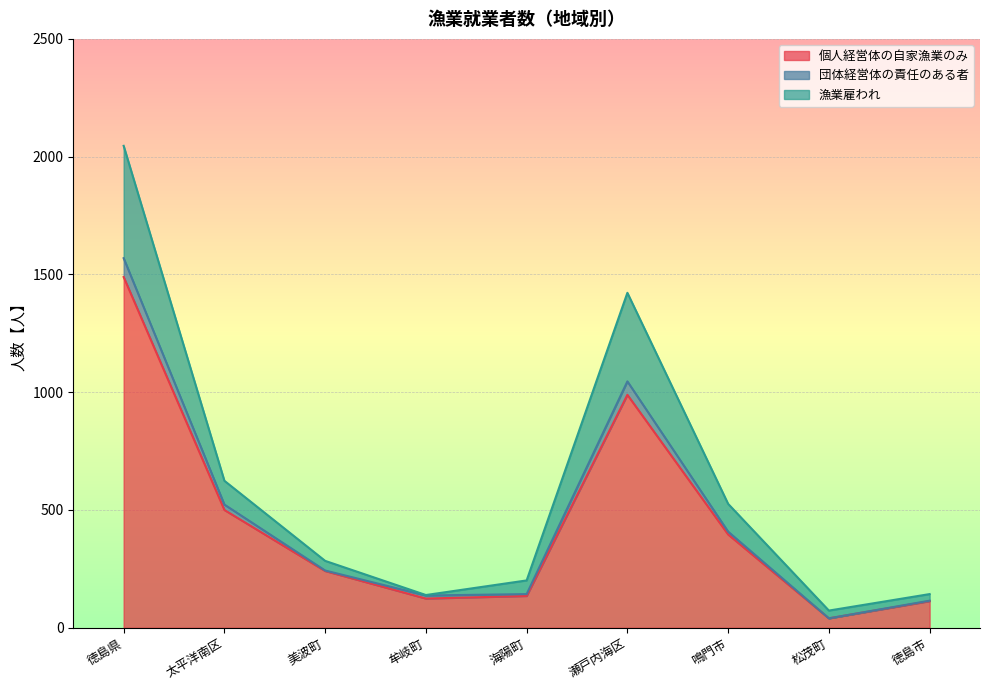

At which label does 個人経営体の自家漁業のみ reach its peak?

徳島県